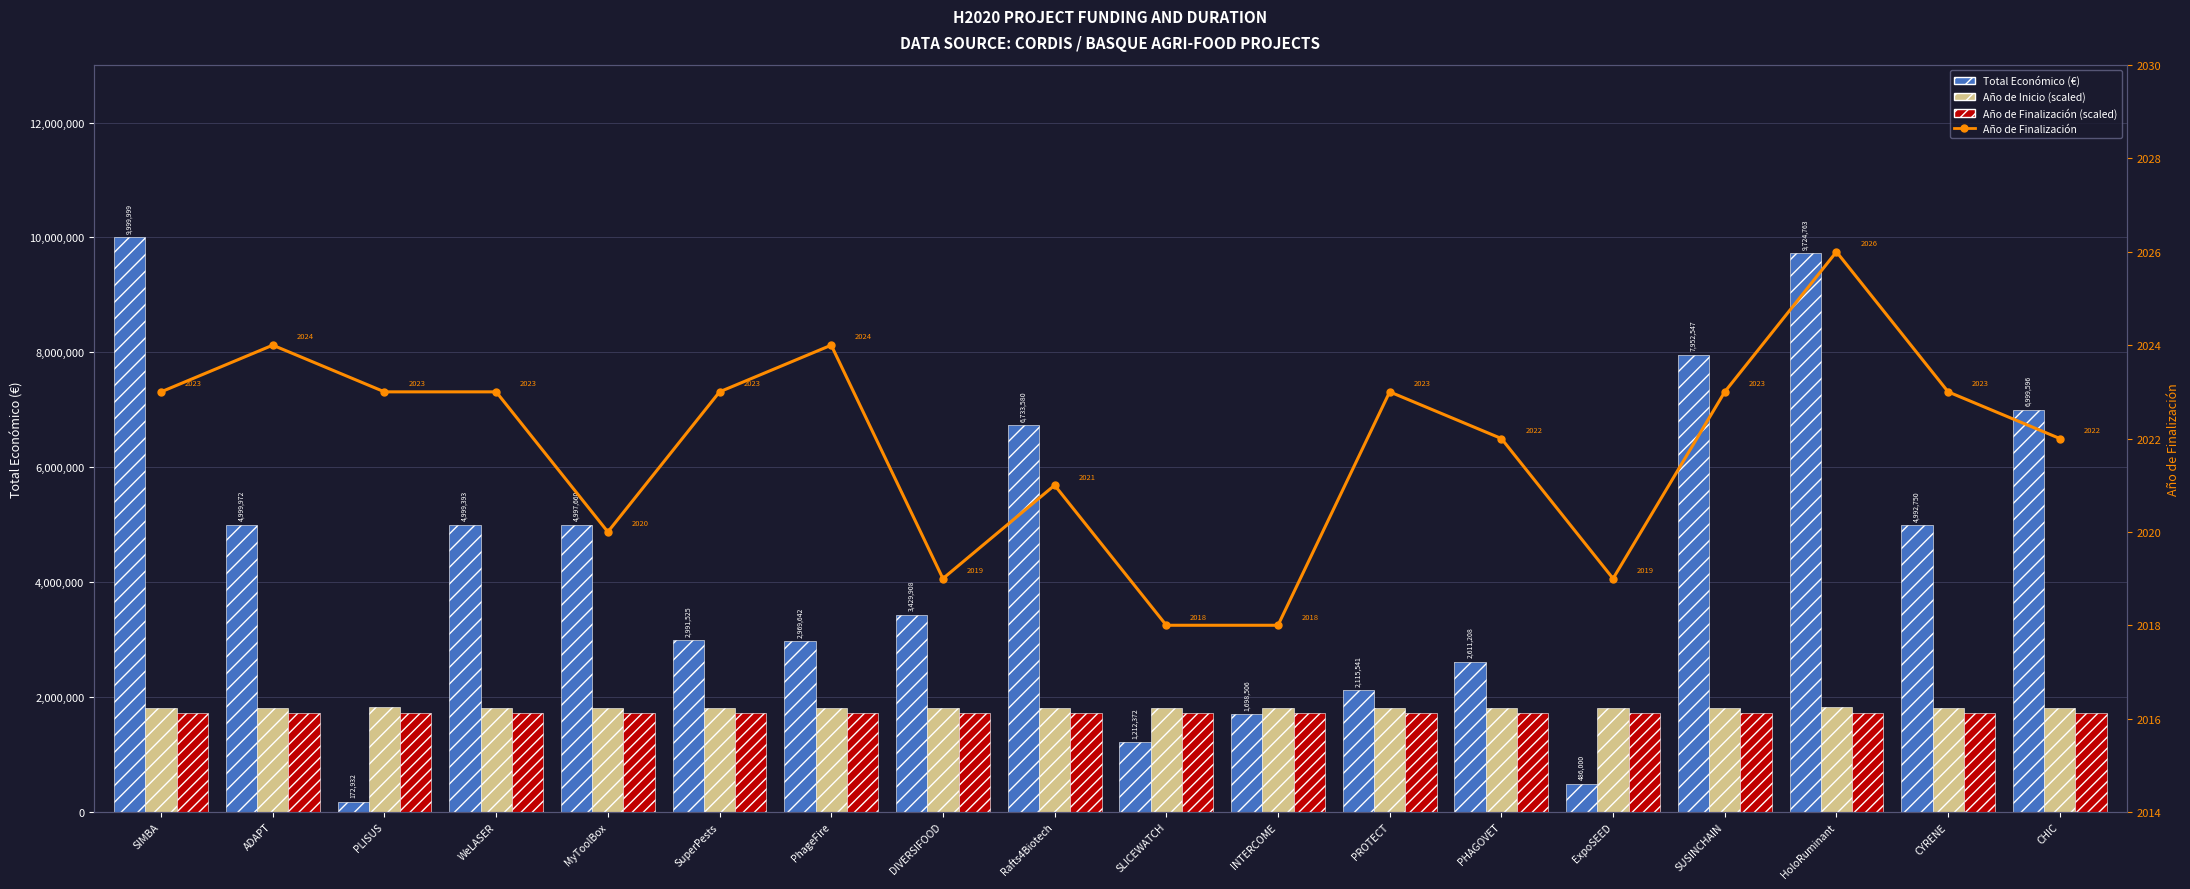

True or false: Total Económico (€) has a value of 737398 at ExpoSEED.

False